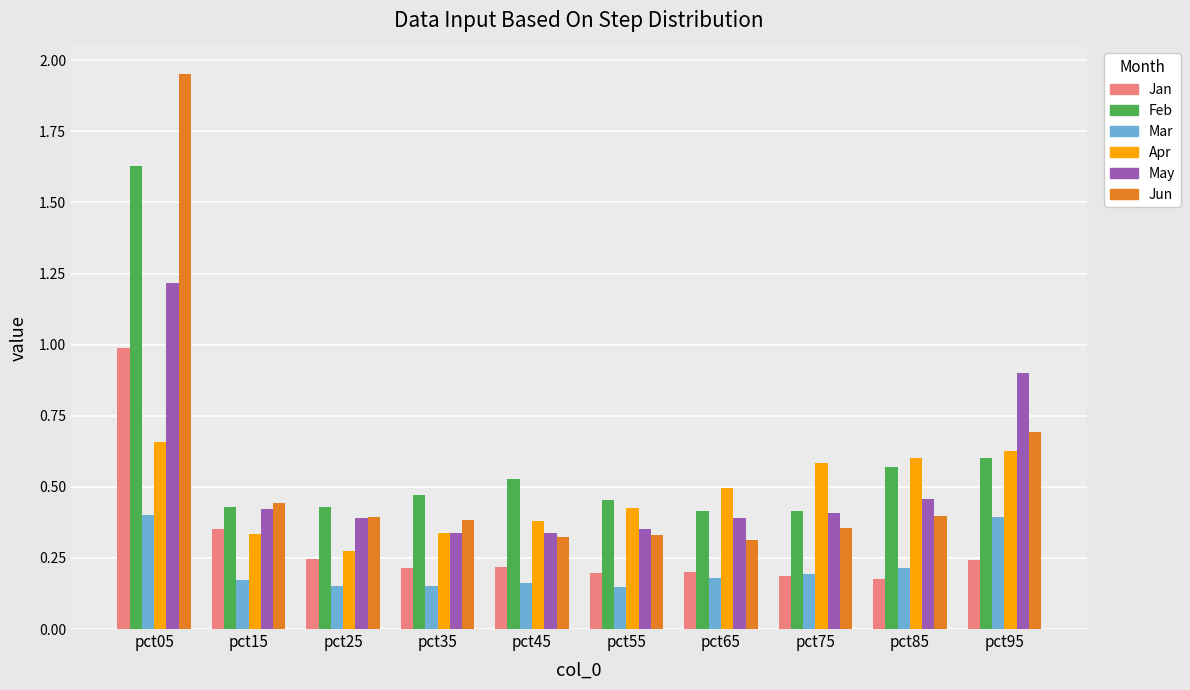

Is the value of Jan at pct35 greater than the value of Apr at pct45?

No